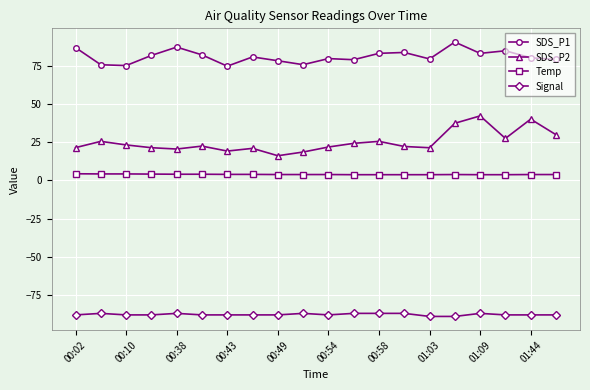

What is the value of the SDS_P1 point at the 3rd from the left?

75.1